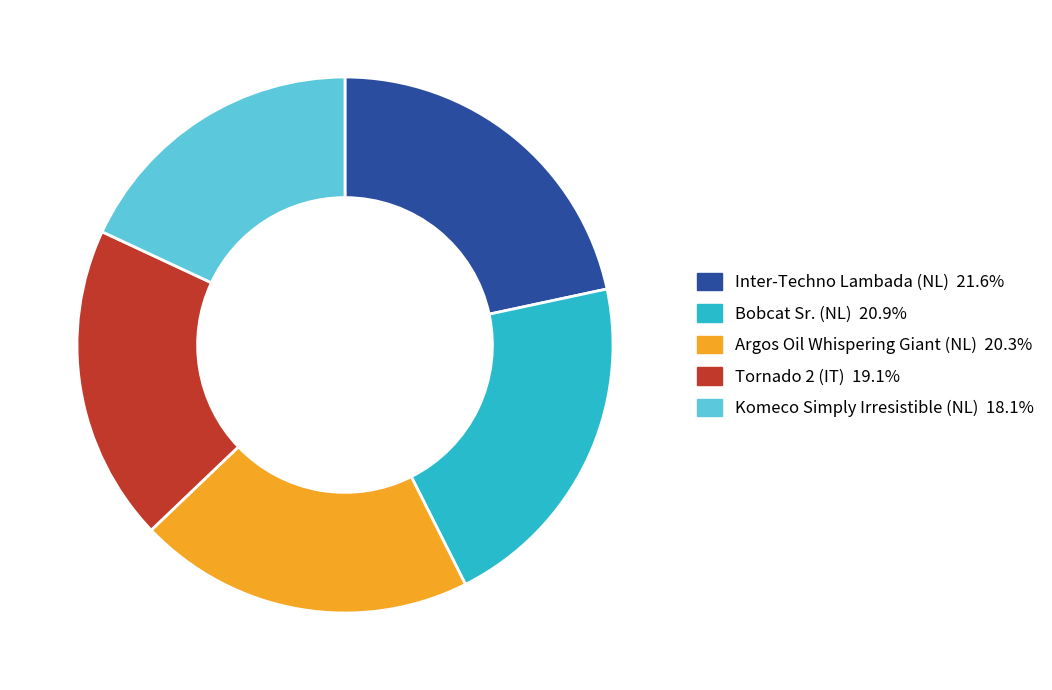

Is the sum of Komeco Simply Irresistible (NL) and Inter-Techno Lambada (NL) greater than half?

No